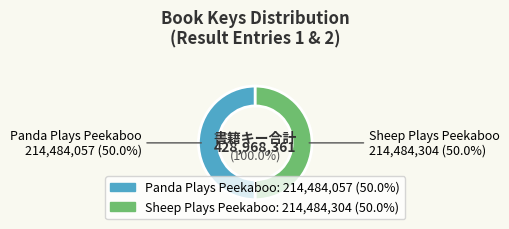

Rank the categories by value from lowest to highest.

Panda Plays Peekaboo, Sheep Plays Peekaboo